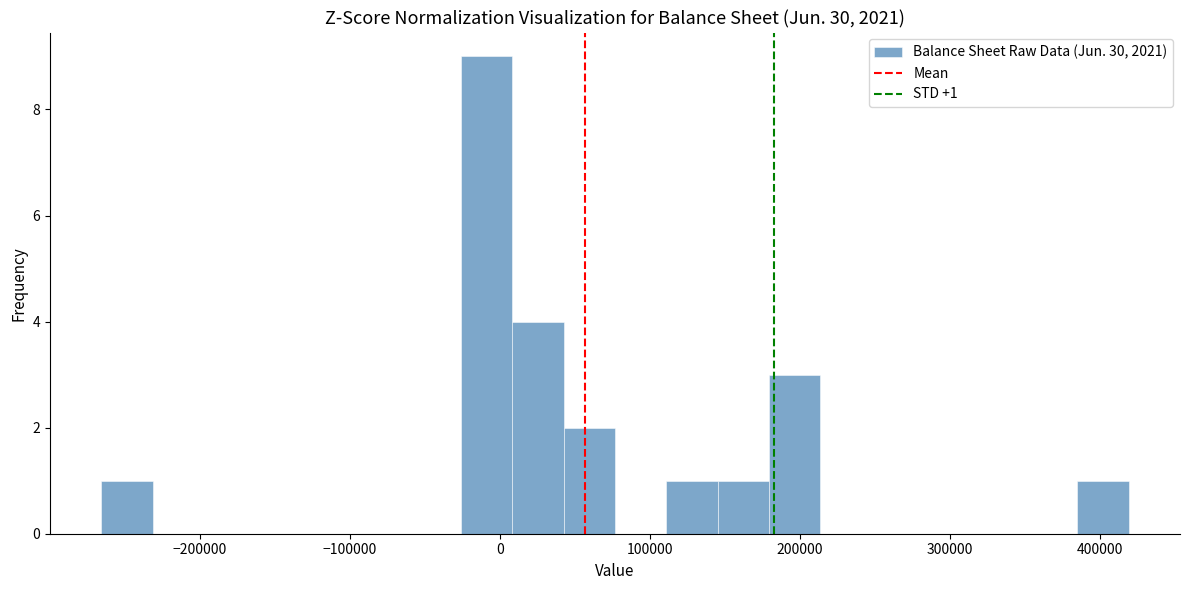

Read against the x-axis, roughly where is the centre of the tallest bar?

-10000